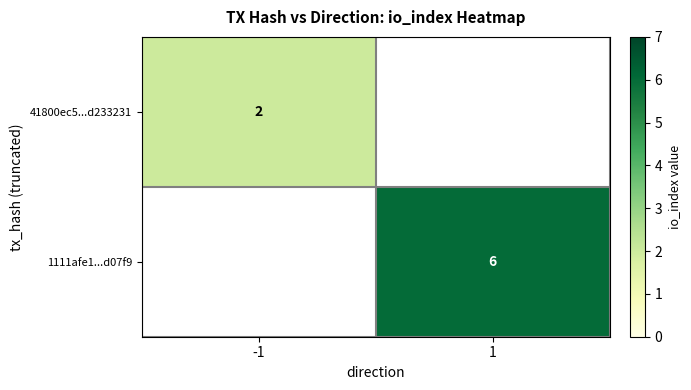

At which category is the sum across all series the highest?

1